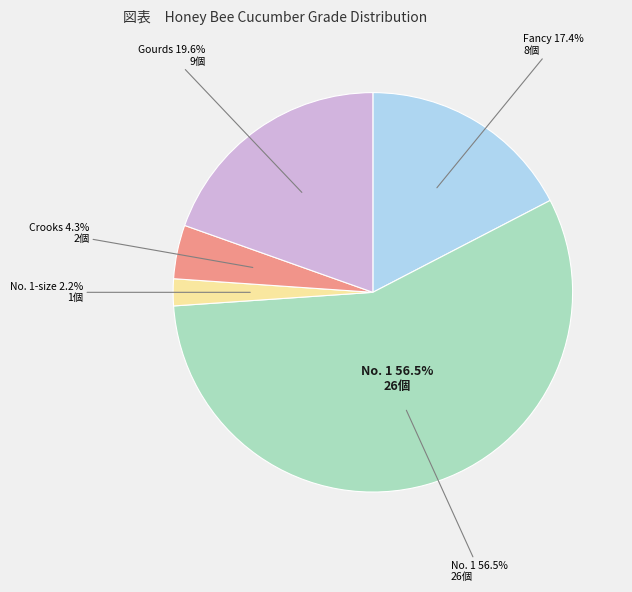

Does any single category account for the majority?

Yes